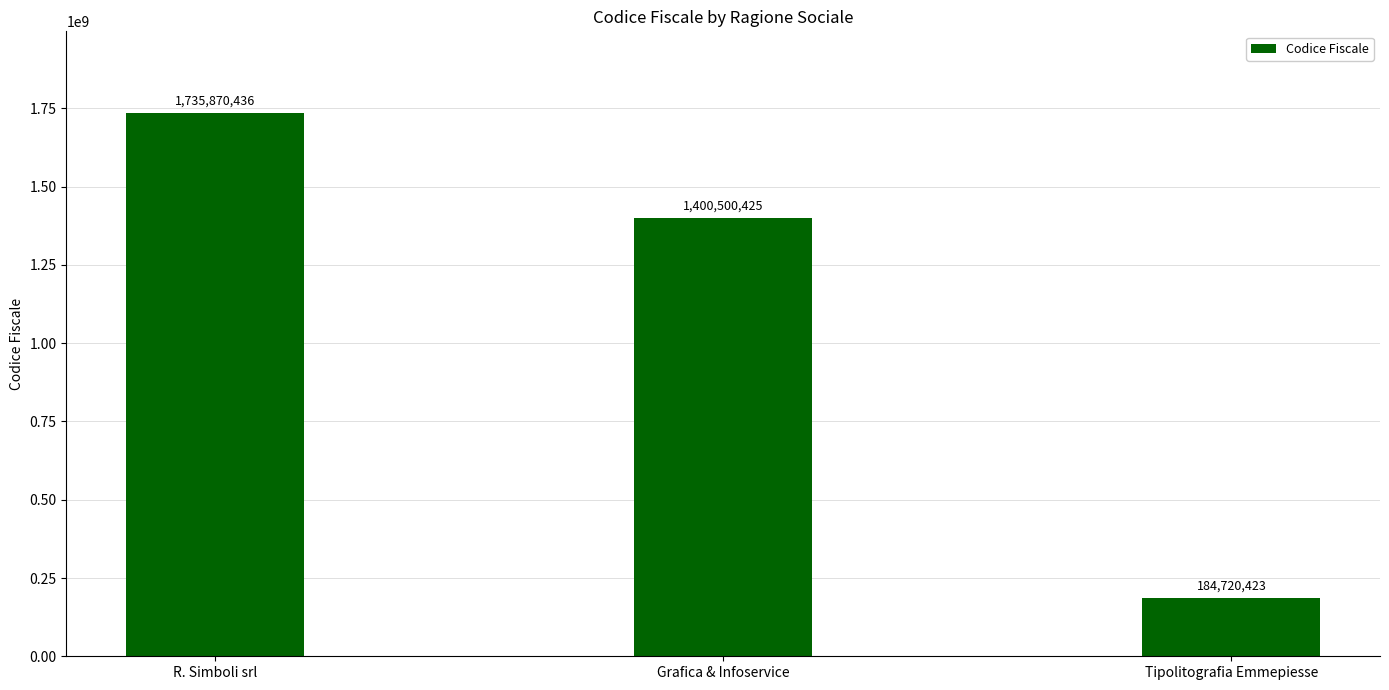

What is the change in value from R. Simboli srl to Grafica & Infoservice?

-335370011